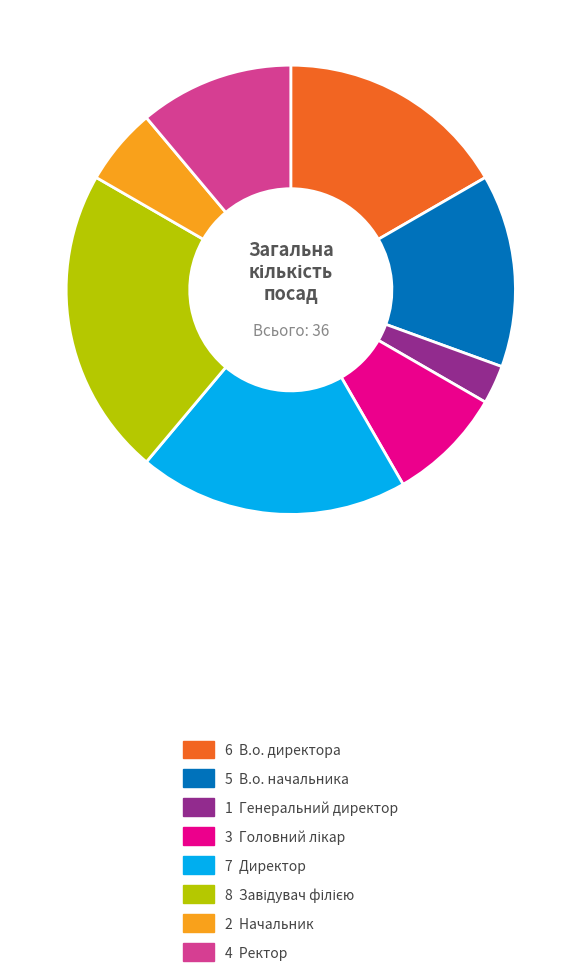

Does any single category account for the majority?

No